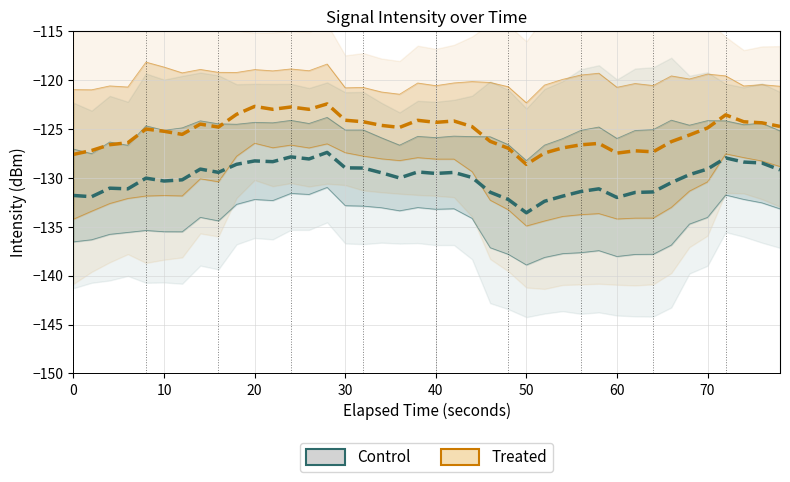

Which series has the widest spread of values?

Treated